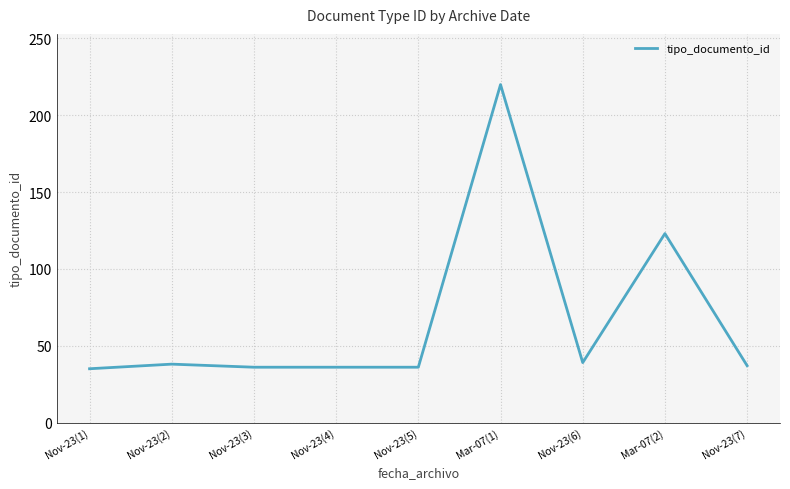

What position from the right is Nov-23(1)?

9